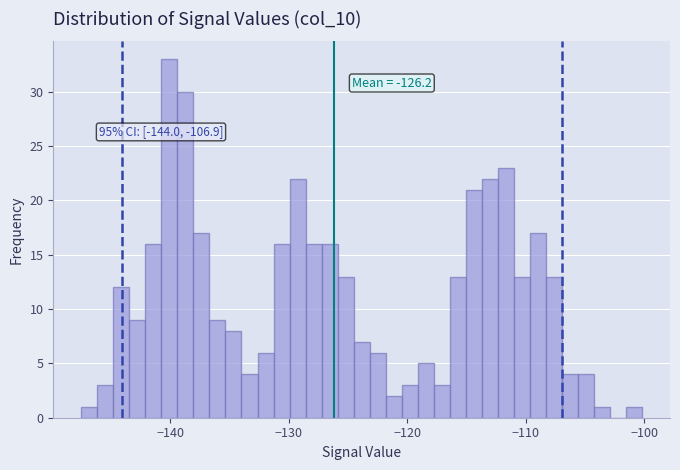

Around what value on the x-axis is the tallest bar? Give the approximate position of its centre, as read against the axis.

-140